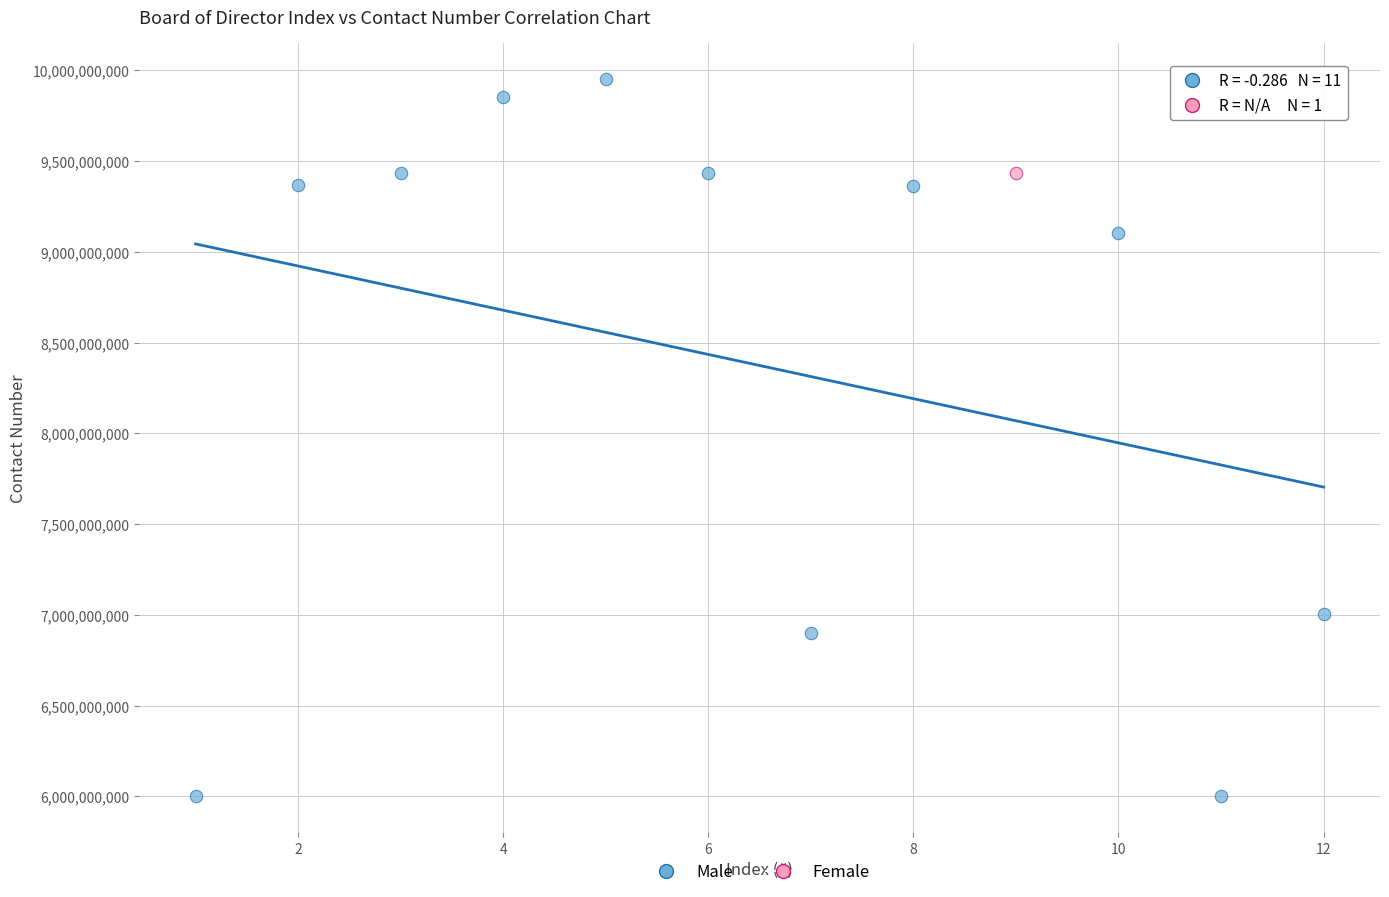

What are all the series names shown in the legend?

Male, Female